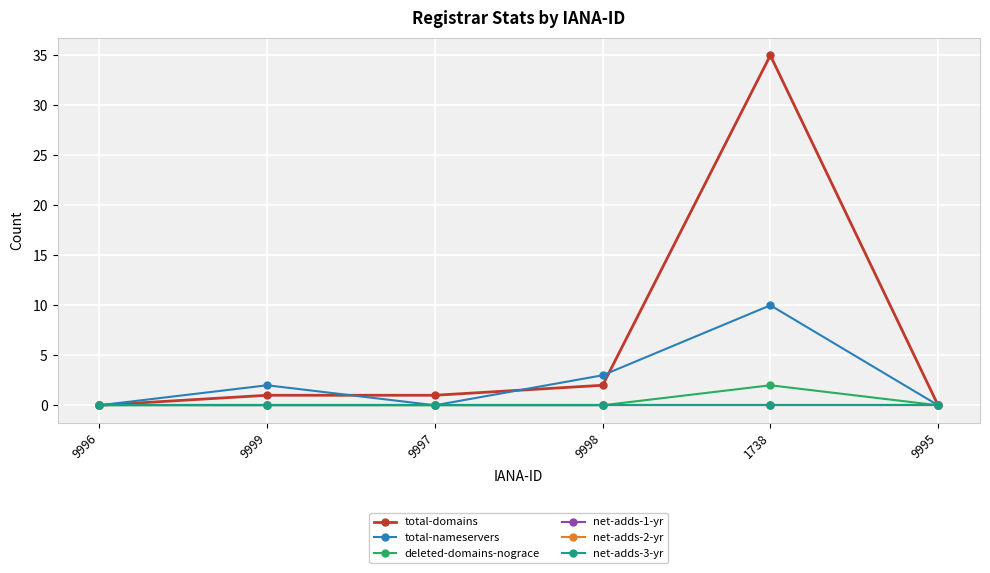

The net-adds-3-yr series shows 0 at 9998. True or false?

True